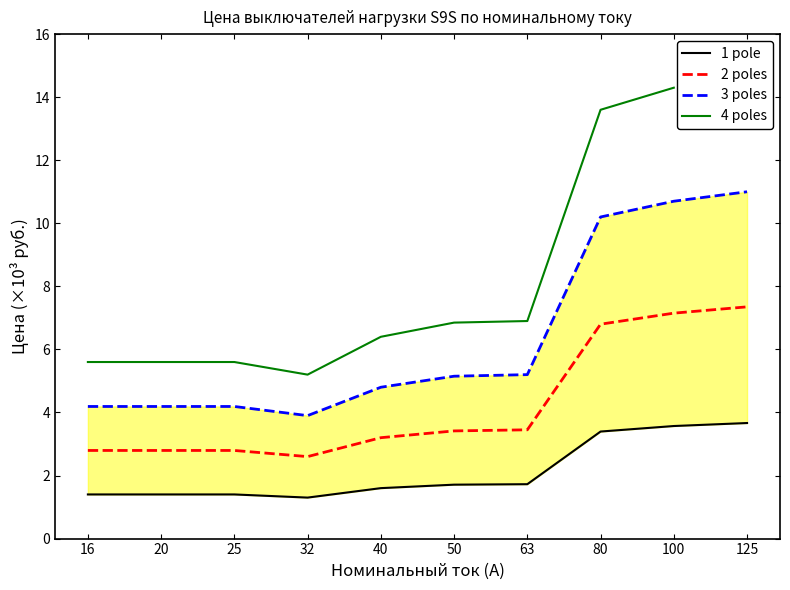

Which series changed the most between 50 and 63?

3 poles